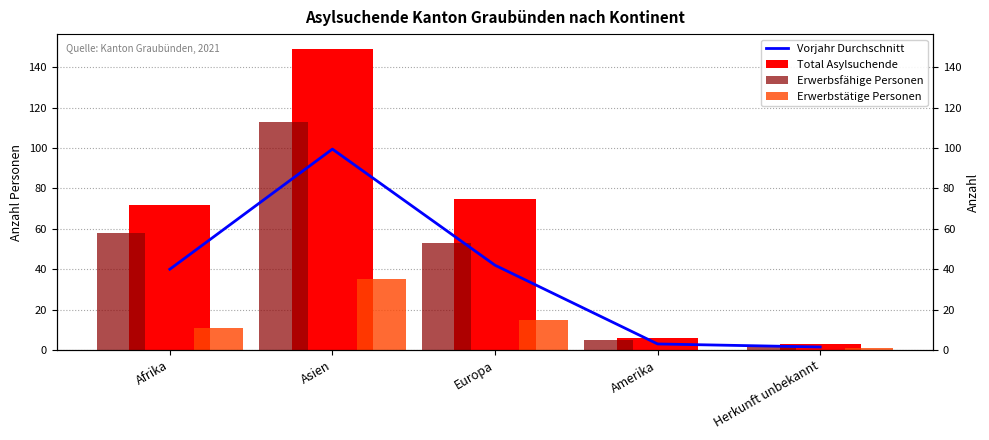

Between Afrika and Europa, which is larger?

Europa